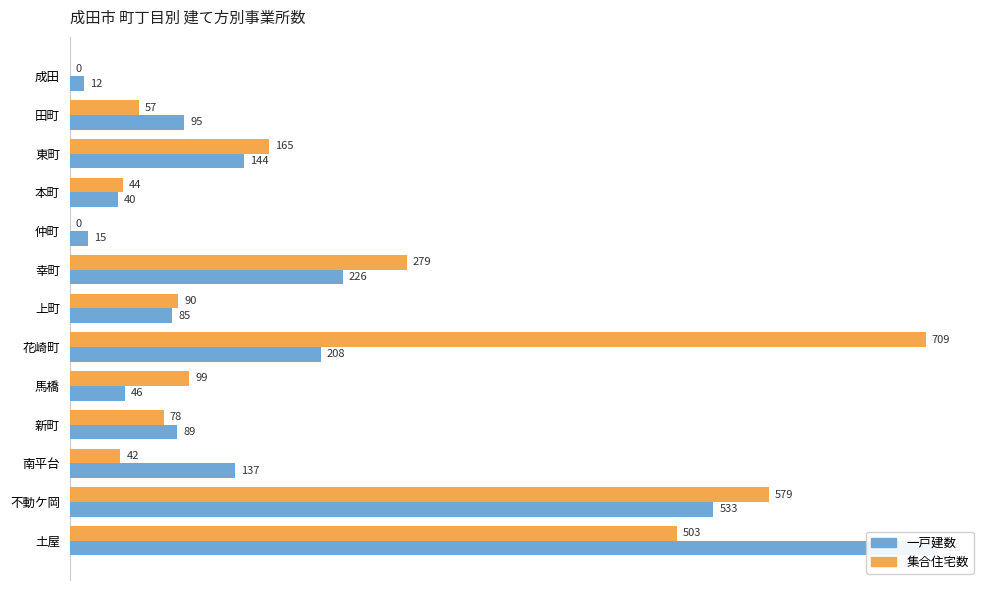

How many groups of bars are there?

13